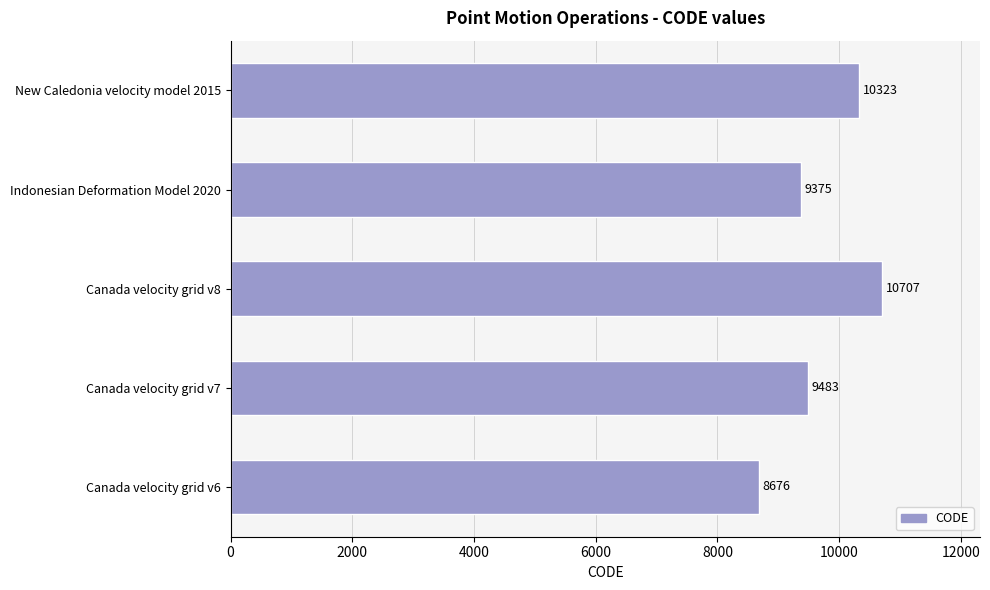

Rank the categories by value from lowest to highest.

Canada velocity grid v6, Indonesian Deformation Model 2020, Canada velocity grid v7, New Caledonia velocity model 2015, Canada velocity grid v8